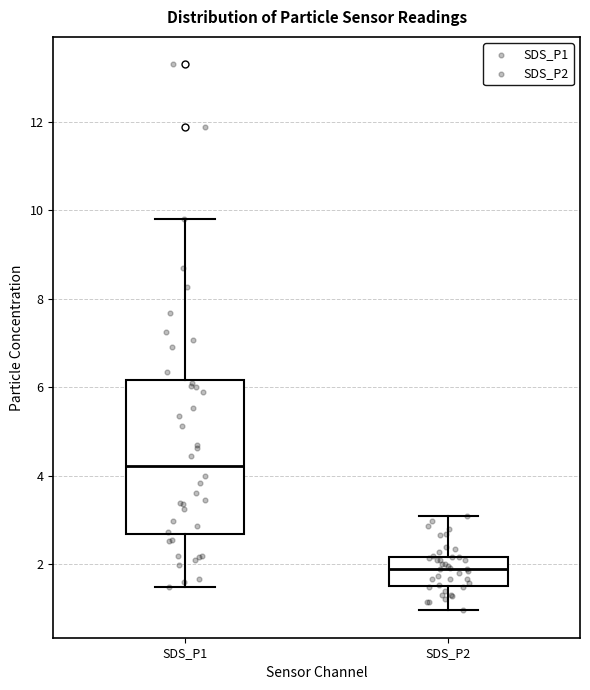

Reading left to right, read every box against the y-axis: the position of its median line, the range the box covers, and the ends of its whiskers. The values are not printed on the chart, so give them approximately, as read against the axis.

SDS_P1: median 4.2, box 2.6 to 6.2, whiskers 1.4 to 9.8
SDS_P2: median 1.8, box 1.6 to 2.2, whiskers 1.0 to 3.0